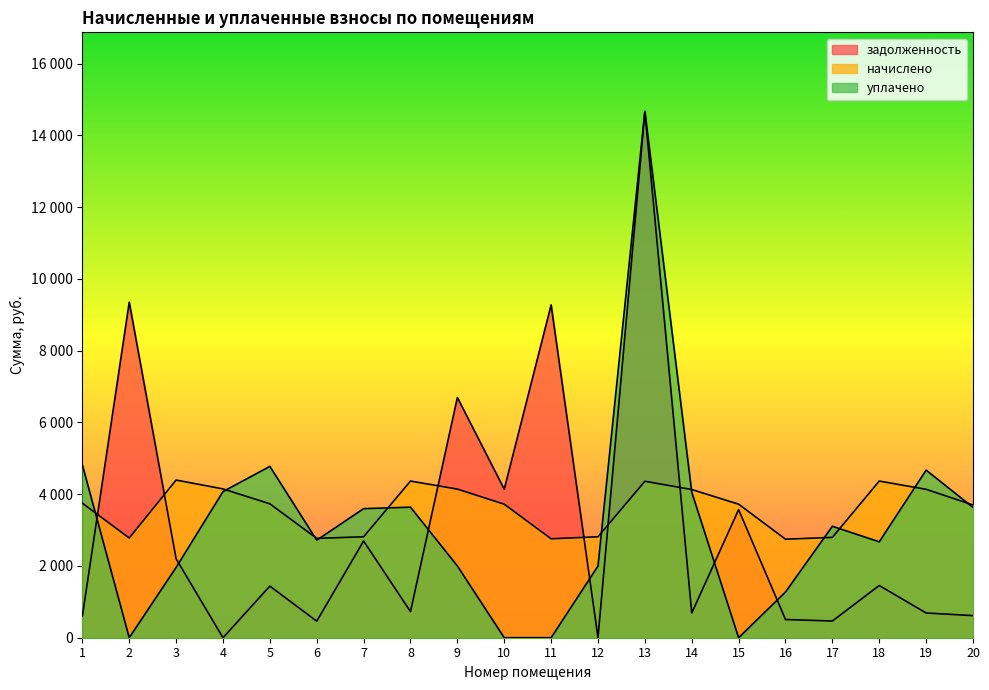

Reading left to right, what are all the values shown in this chart?

задолженность: 599.3	9350.1	2199.3	0.0	1438.1	461.4	2695.4	727.6	6694.8	4138.6	9274.8	0.0	14666.1	688.4	3569.8	506.9	466.1	1455.2	689.3	616.4
начислено: 3749.1	2779.6	4393.6	4147.0	3732.2	2768.4	2813.2	4365.5	4141.4	3721.1	2757.2	2813.2	4359.9	4130.2	3721.1	2746.0	2796.4	4365.5	4135.7	3698.6
уплачено: 4815.5	0.0	1959.2	4072.2	4774.5	2718.5	3597.0	3637.9	2000.0	0.0	0.0	1998.9	14669.9	4055.7	0.0	1274.3	3106.3	2672.8	4670.7	3632.0